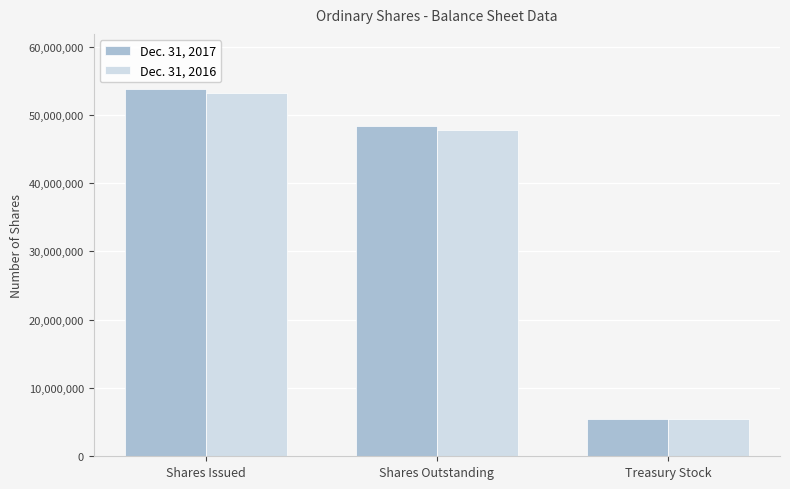

Reading left to right, extract all data points from this chart.

Dec. 31, 2017: Shares Issued=53788799	Shares Outstanding=48378026	Treasury Stock=5410773
Dec. 31, 2016: Shares Issued=53219226	Shares Outstanding=47808453	Treasury Stock=5410773